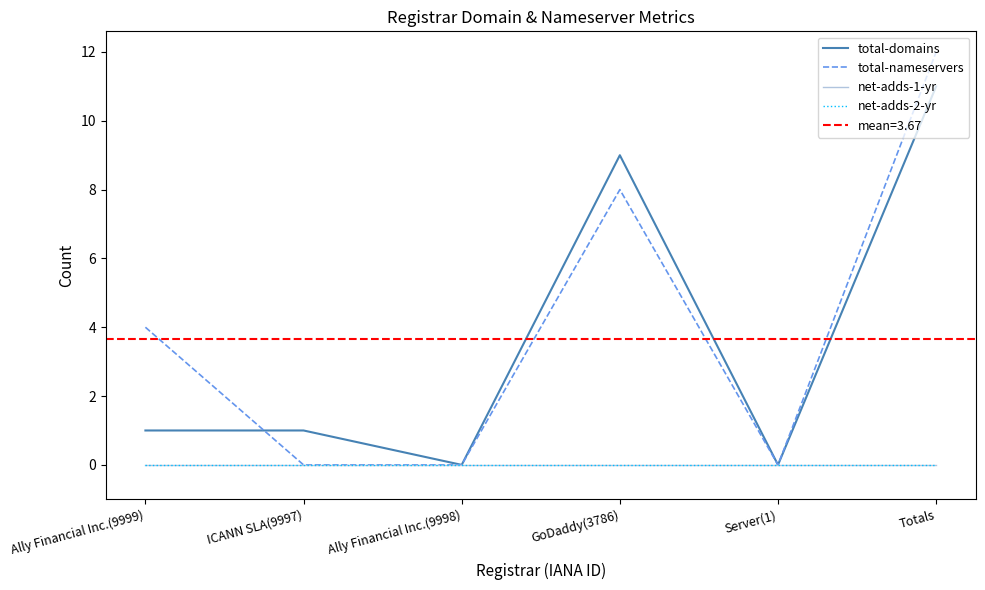

How many data points does each series have?

6